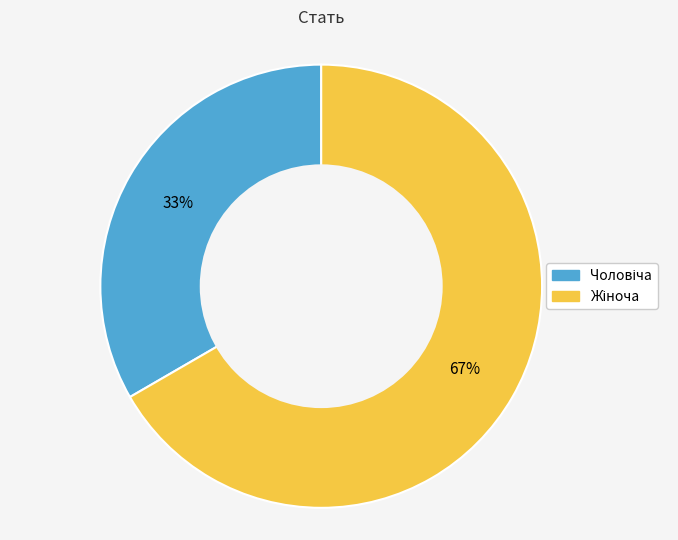

To the nearest percent, what is the average slice percentage?

50%